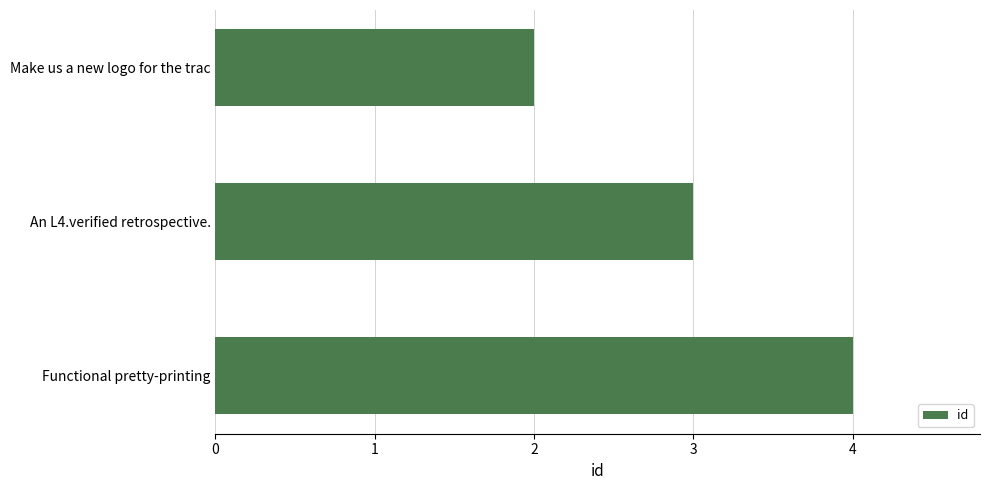

How many data points does each series have?

3